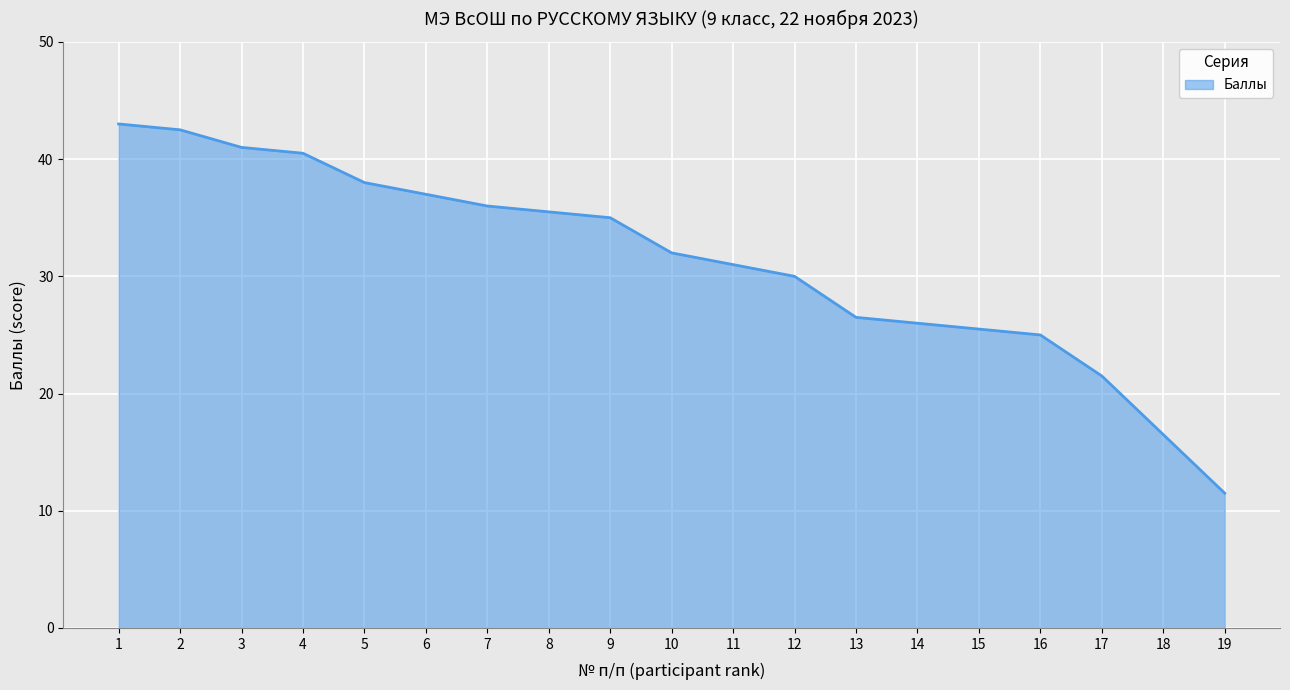

What is the average value?

31.3